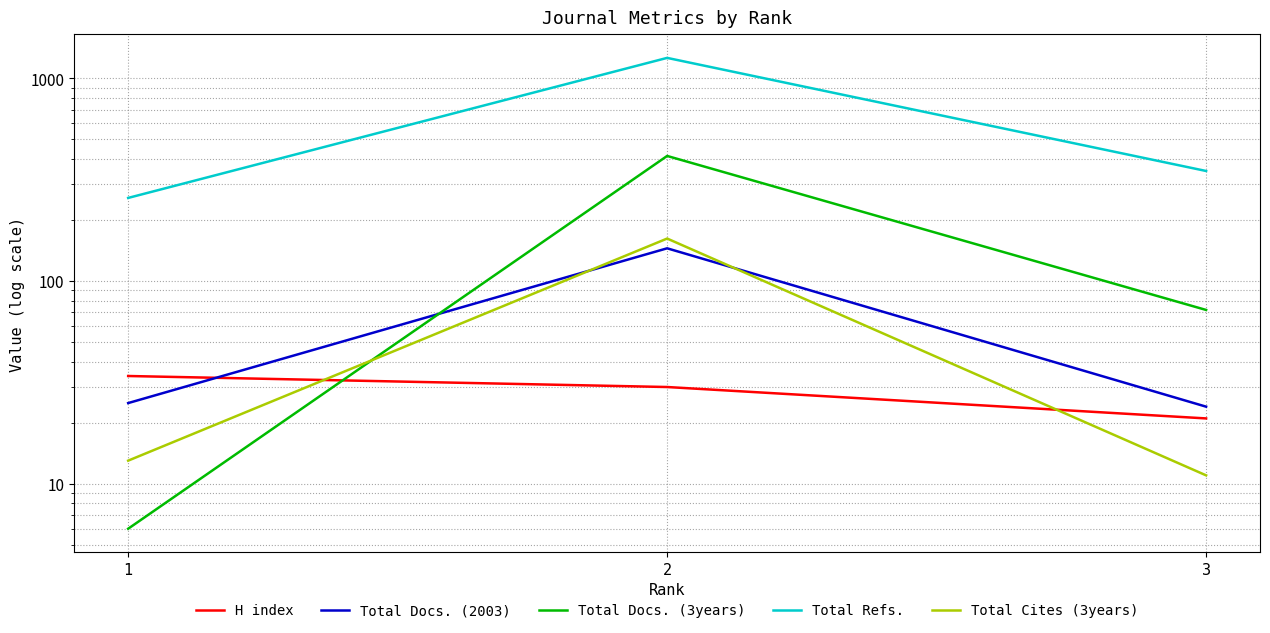

At how many categories does at least one series exceed 382?

1